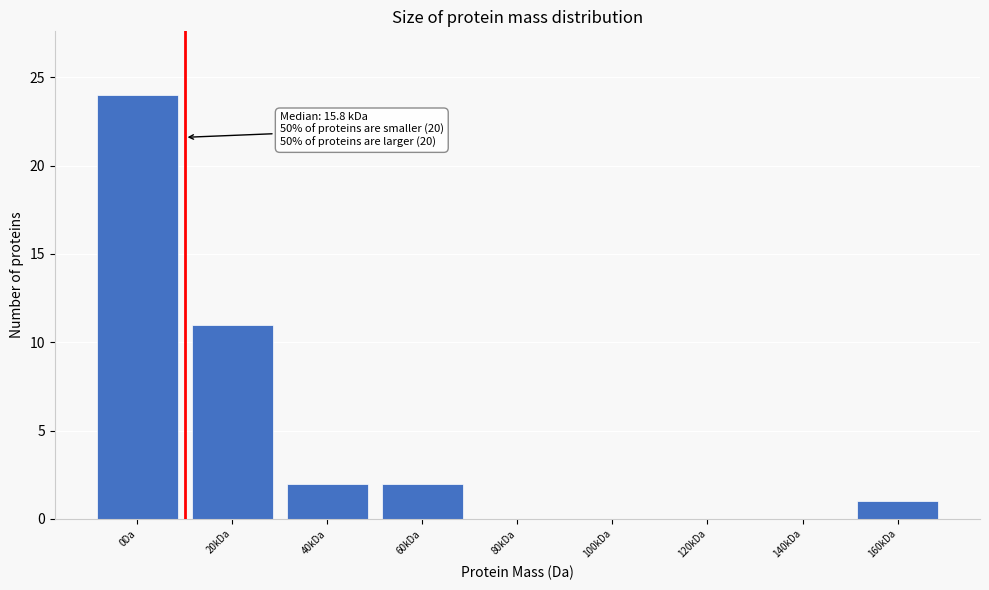

Reading left to right, list all the values displayed in this chart.

0Da=24	20kDa=11	40kDa=2	60kDa=2	80kDa=0	100kDa=0	120kDa=0	140kDa=0	160kDa=1